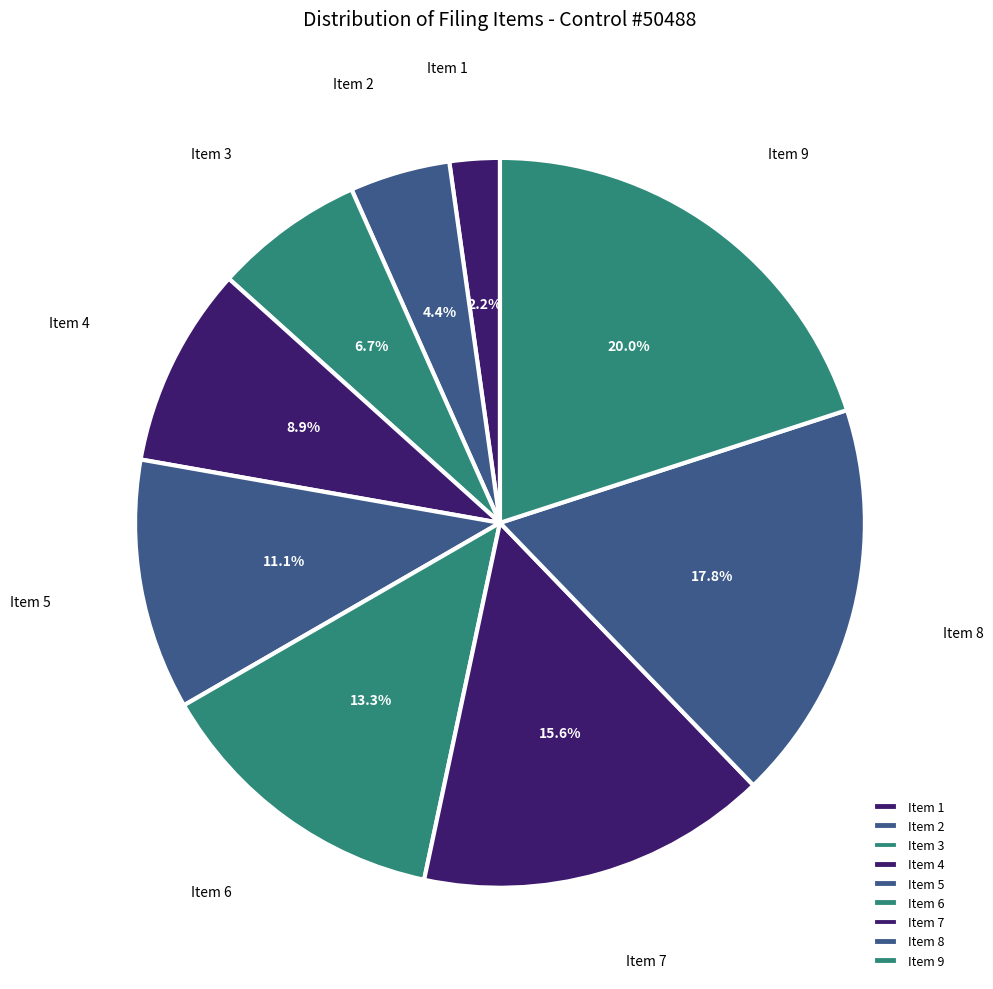

Which category has the smallest portion of the pie?

Item 1